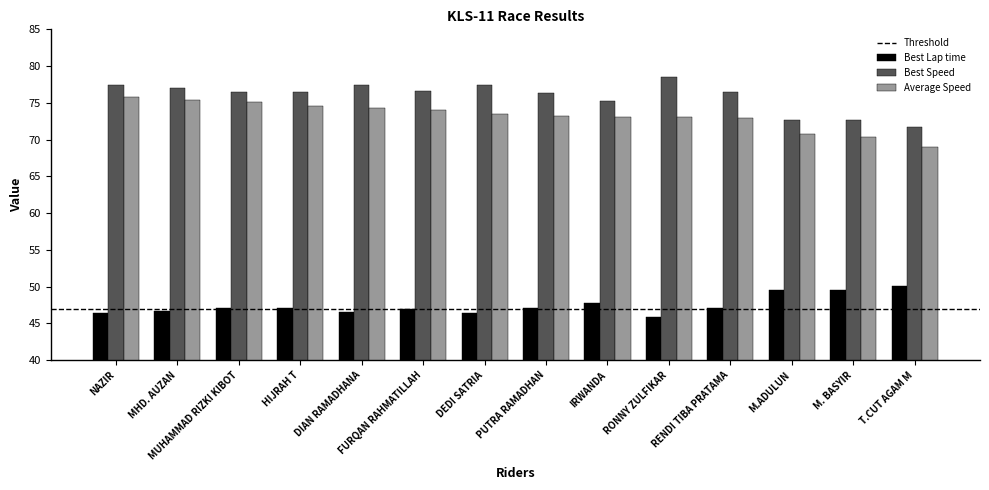

What is the total value across all series at NAZIR?

199.8